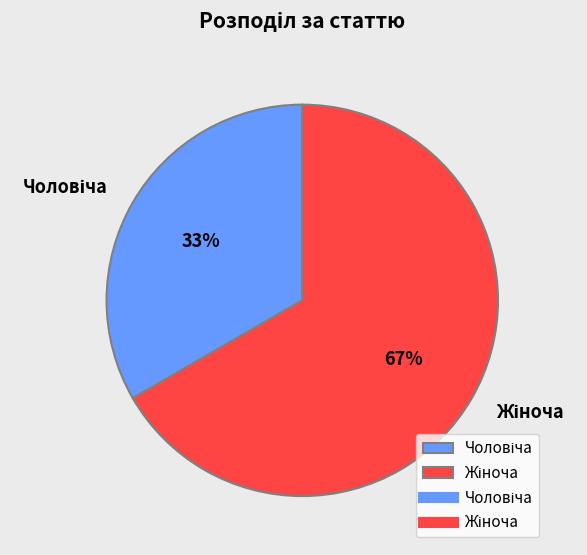

To the nearest percent, what is the average slice percentage?

50%